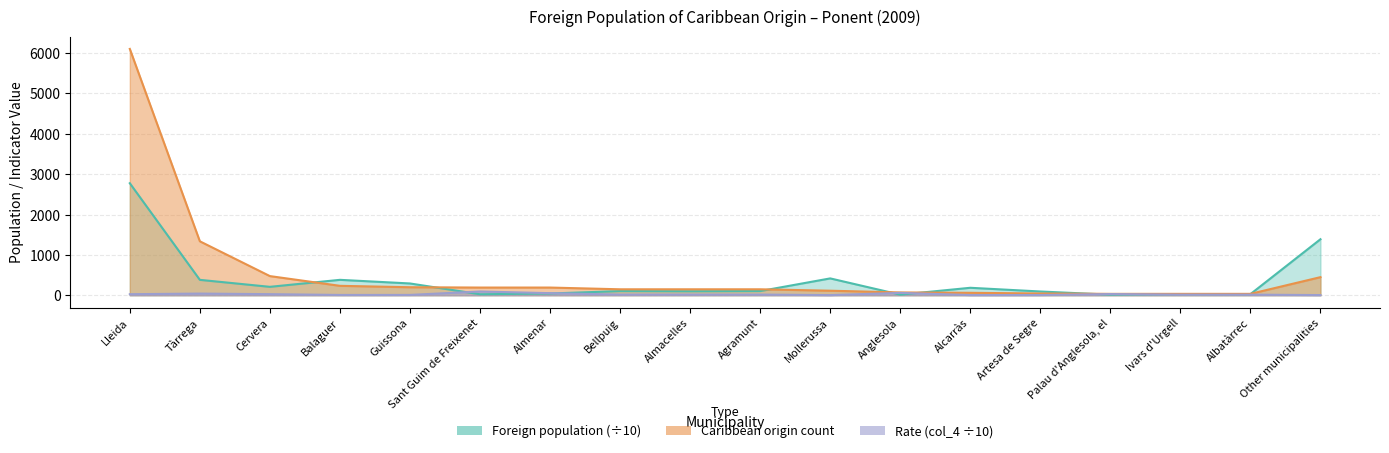

What is the approximate value of Foreign population at Alcarràs?

184.4